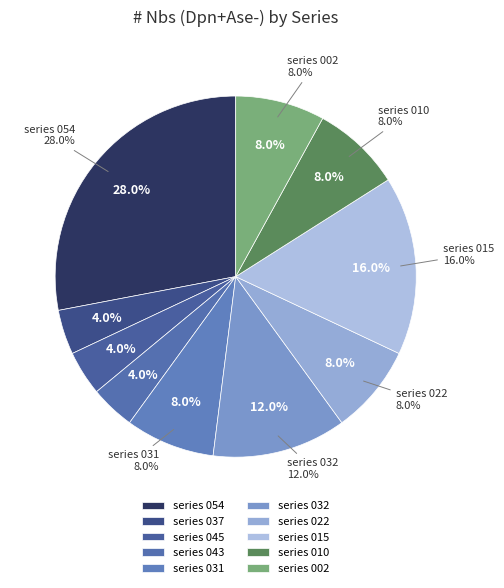

Which slice is the smallest?

series 037